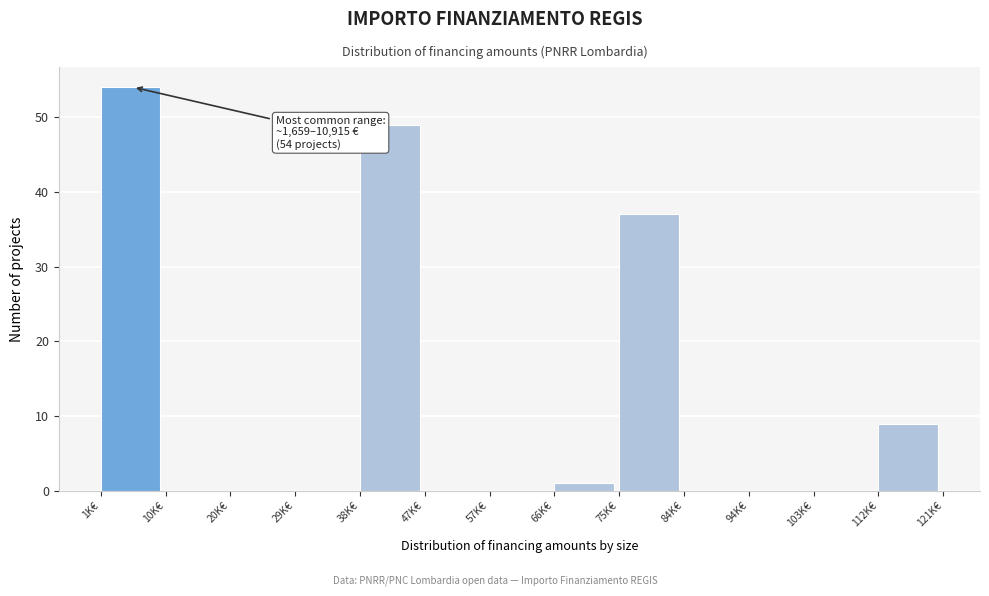

Reading left to right, list all the values displayed in this chart.

1K€=54	10K€=0	20K€=0	29K€=0	38K€=49	47K€=0	57K€=0	66K€=1	75K€=37	84K€=0	94K€=0	103K€=0	112K€=9